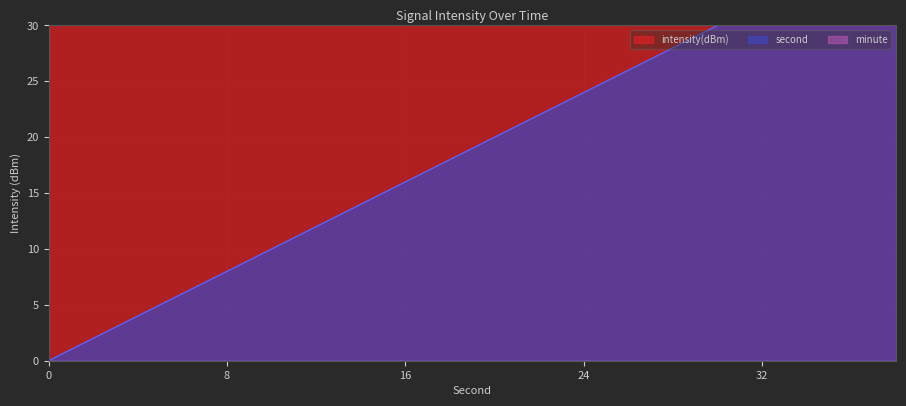

What is the value of the intensity(dBm) point at the 18th from the left?

118.8